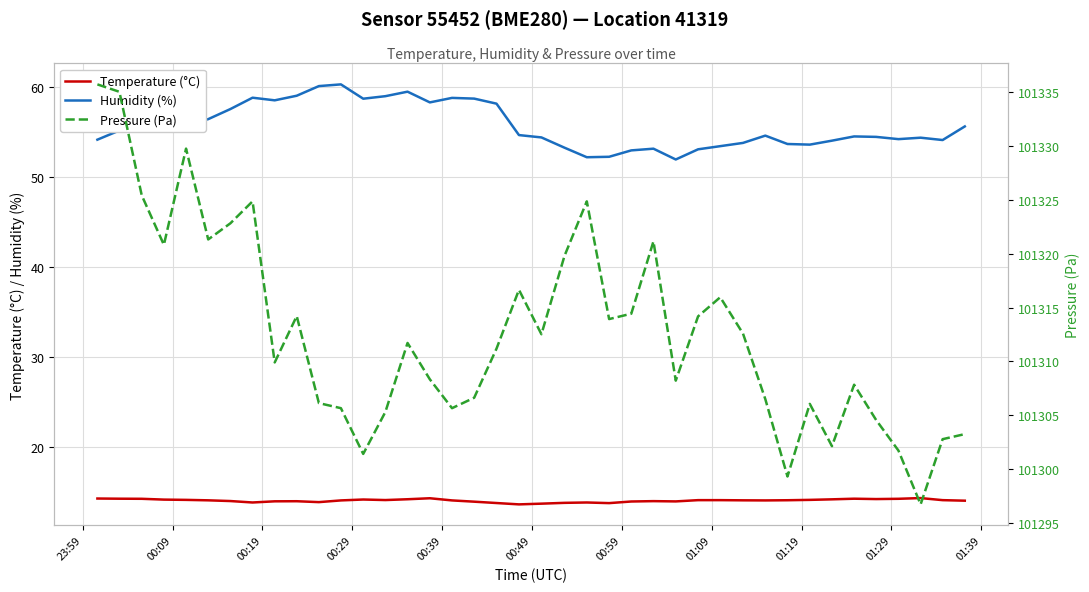

True or false: Humidity (%) and Temperature (°C) intersect in this chart.

False